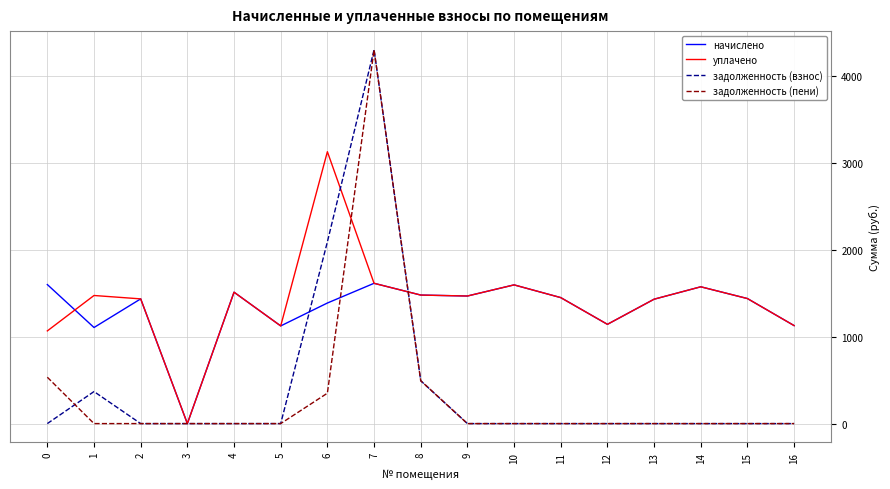

What is the highest value of the задолженность (взнос) series?

4307.5